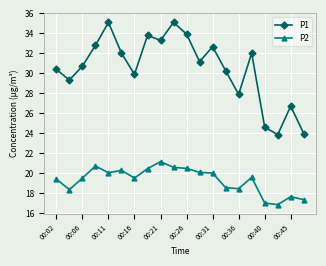

True or false: P1 and P2 cross at least once.

False